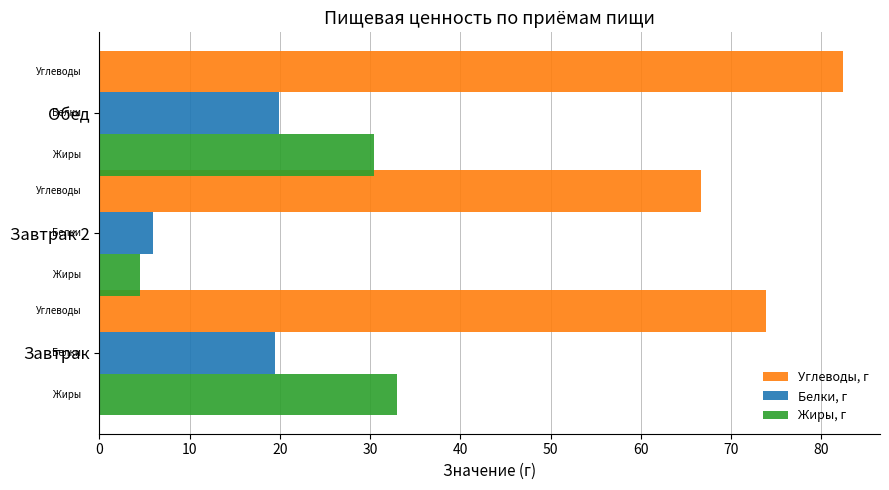

What is the sum of all Жиры, г values?

67.9